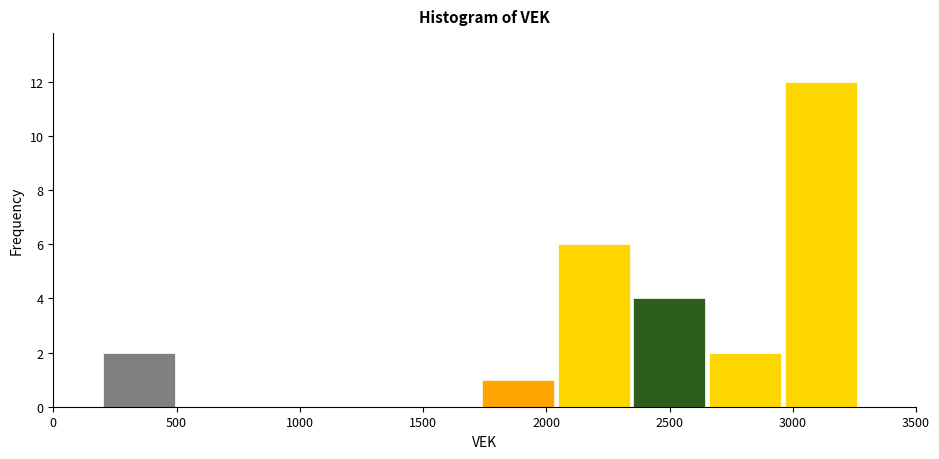

How tall is the bar that spans 200 to 500 on the x-axis? Neither the bar edges nor the heights are printed on the chart, so give them approximately, as read against the axes.

2